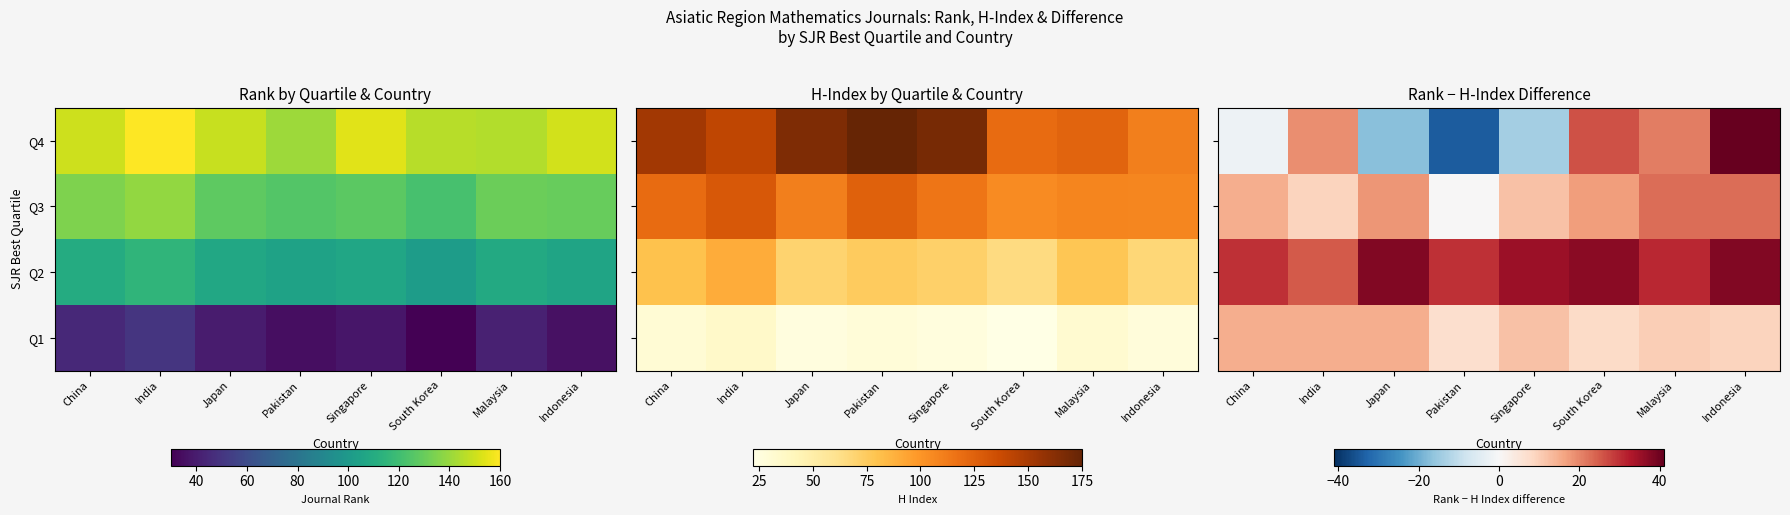

What is the total value across all series at Malaysia?

85